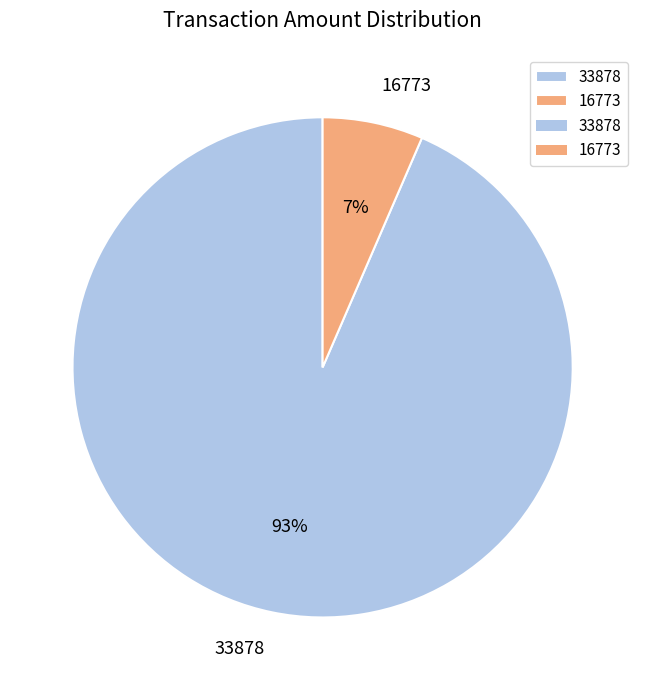

Rank the categories by value from highest to lowest.

33878, 16773